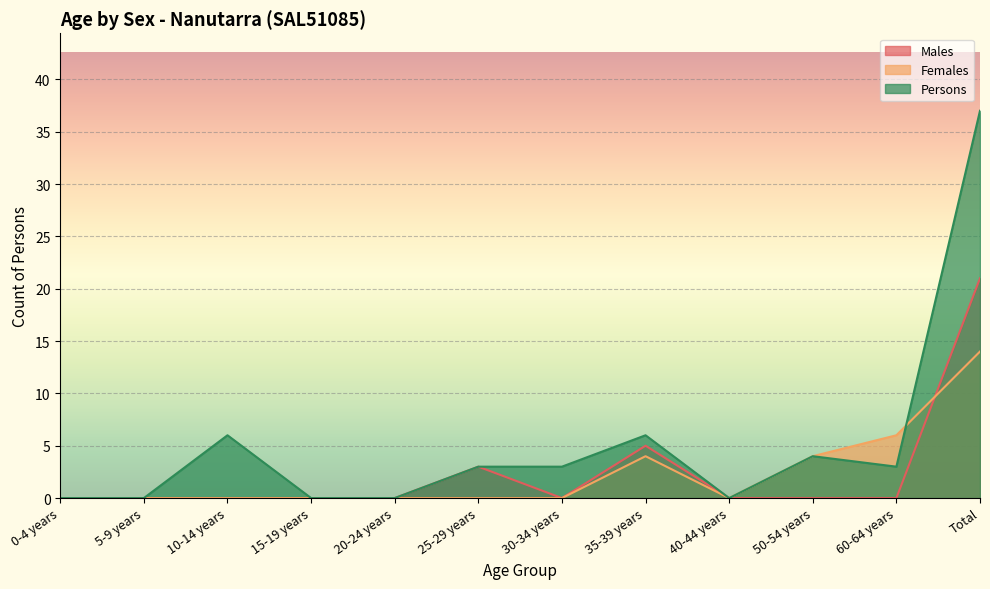

At which category does Females reach its first local valley?

40-44 years